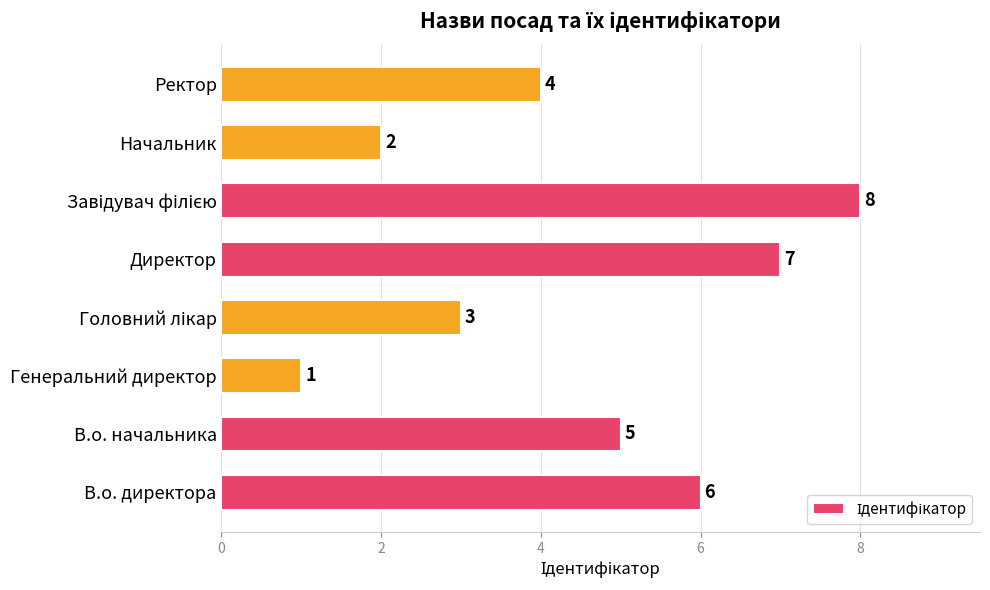

What is the sum of all values?

36